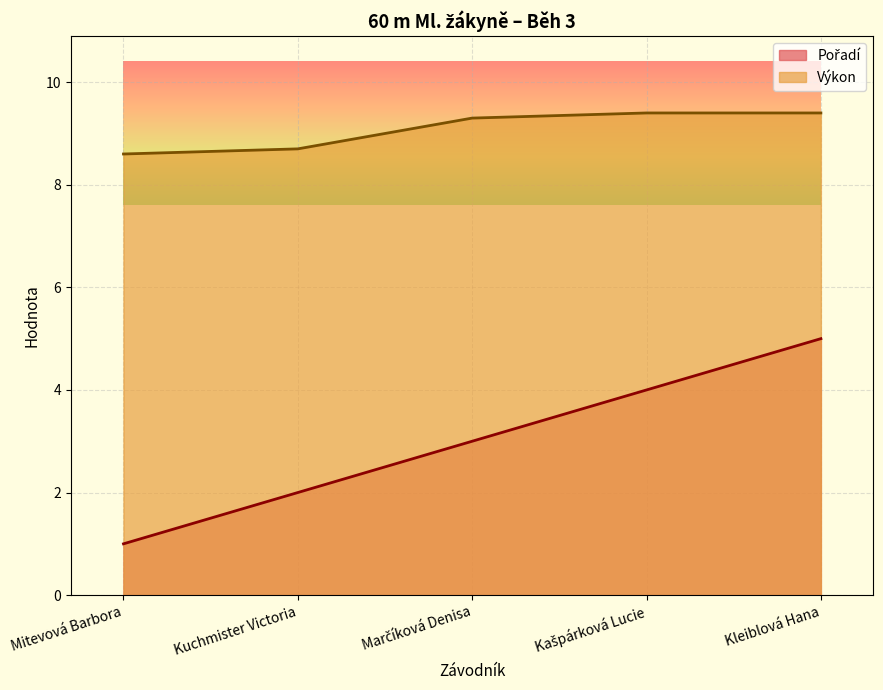

What is the lowest value of the Pořadí series?

1.0